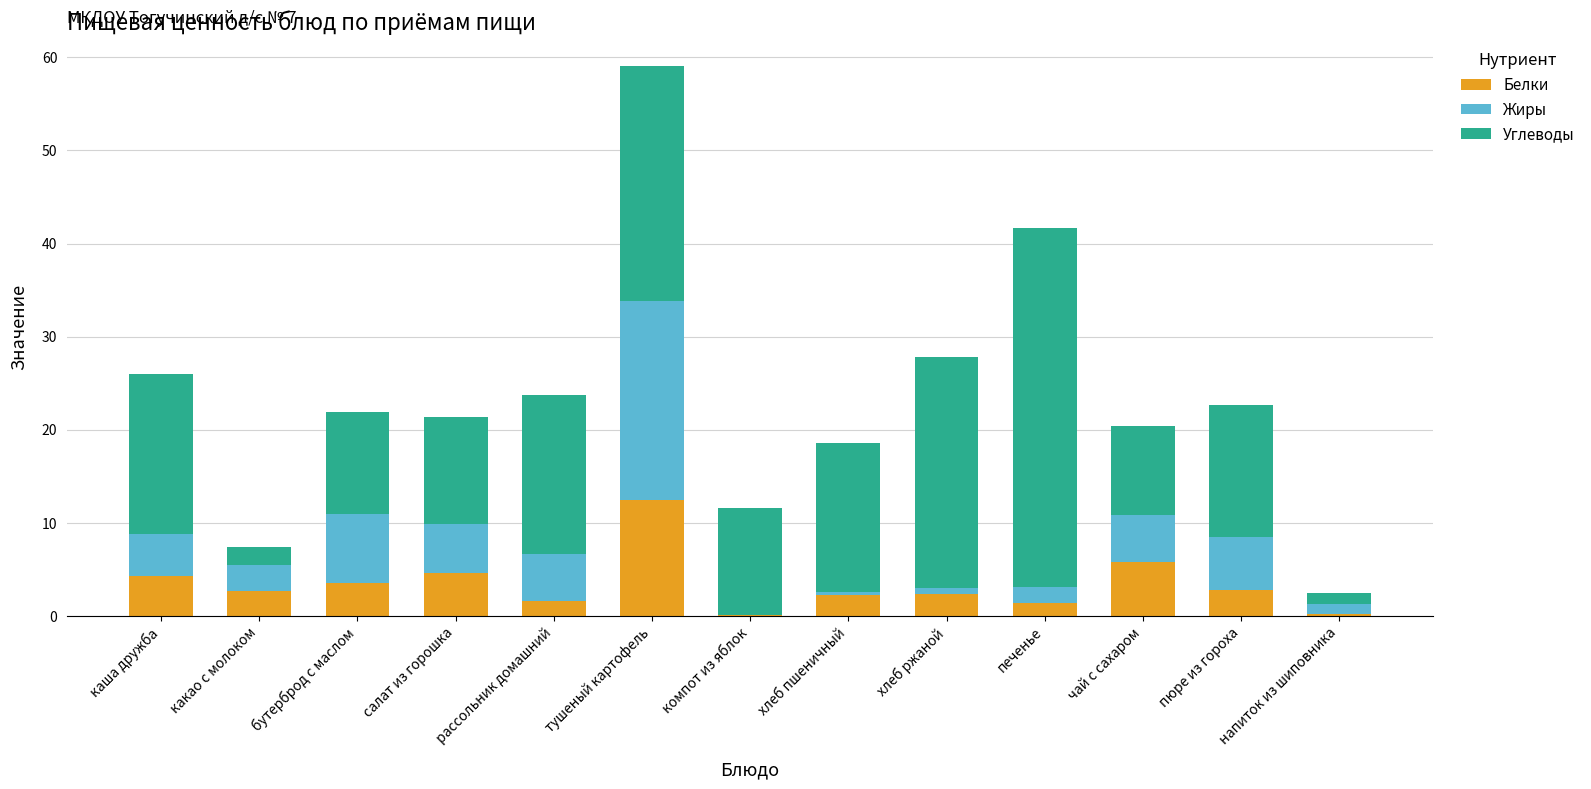

Does the chart contain stacked bars?

Yes